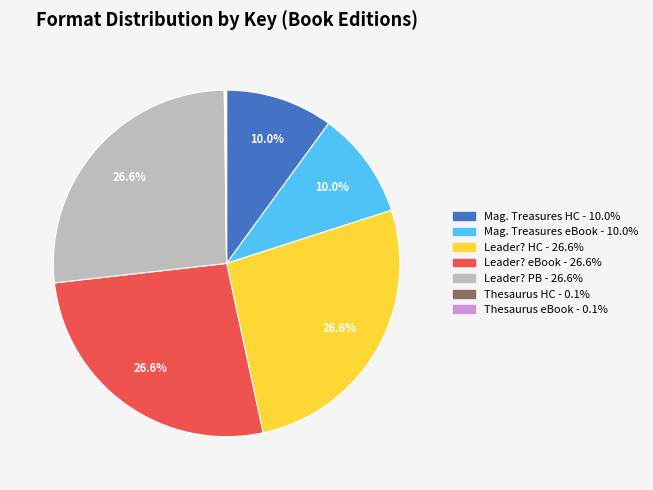

Does any single category account for the majority?

No